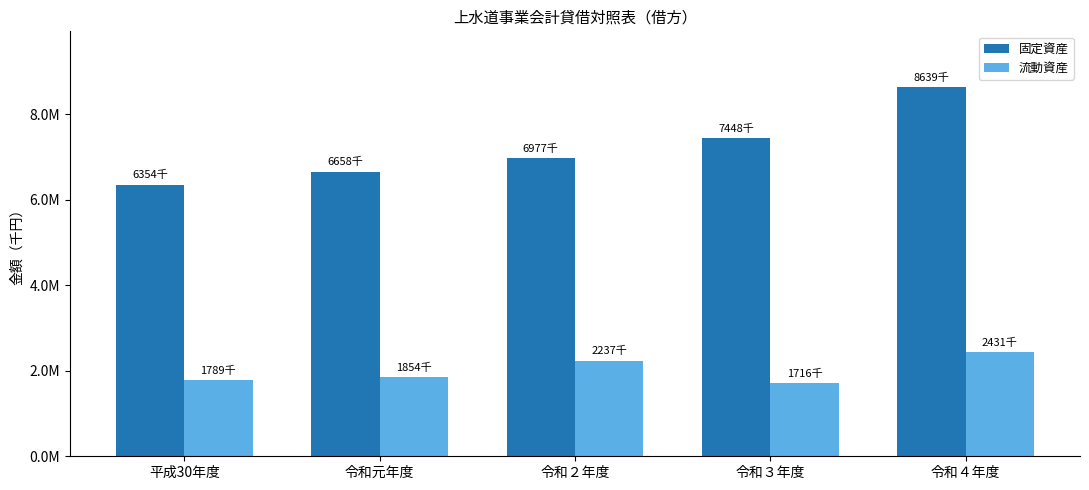

What is the label of the 5th bar from the right?

平成30年度